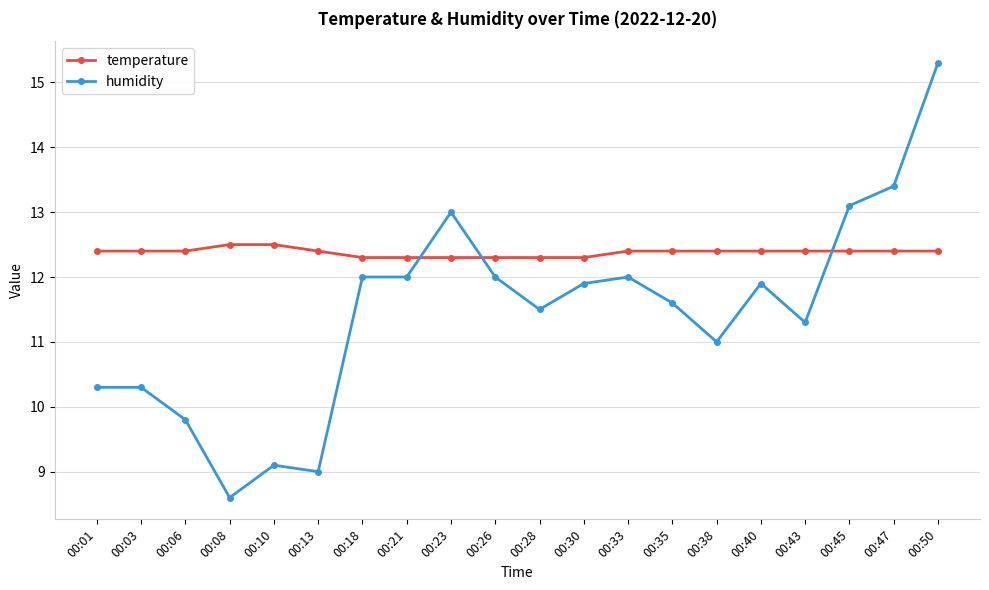

What is the sum of the humidity values at 00:45 and 00:08?

21.7